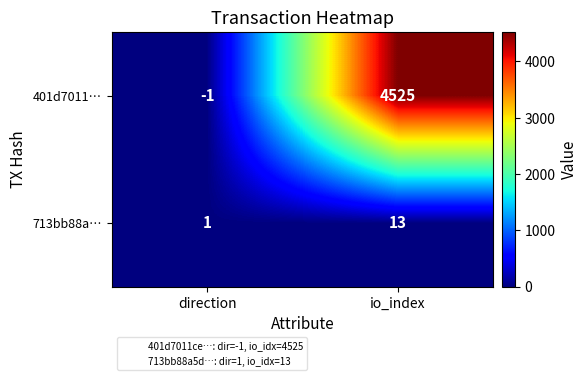

How many data points does each series have?

2